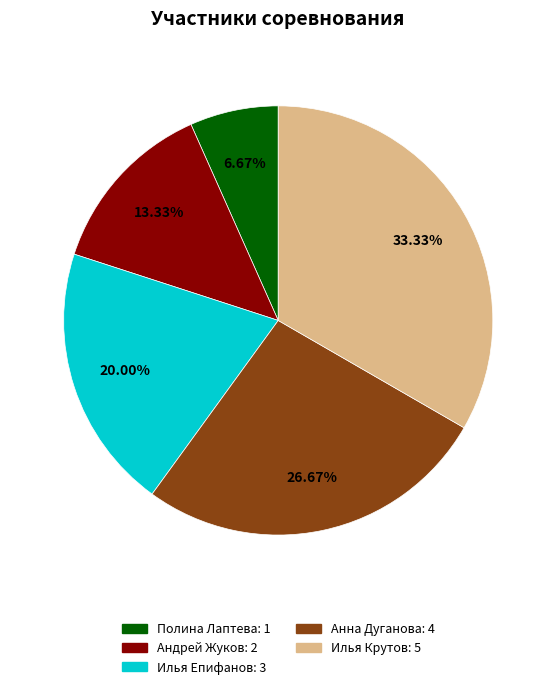

What is the smallest slice in the pie chart?

Полина Лаптева